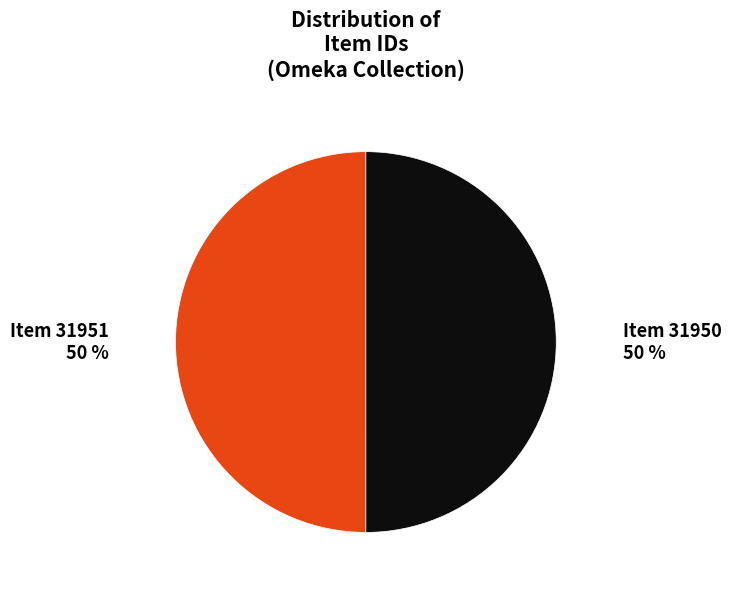

To the nearest percent, what is the average slice percentage?

50%